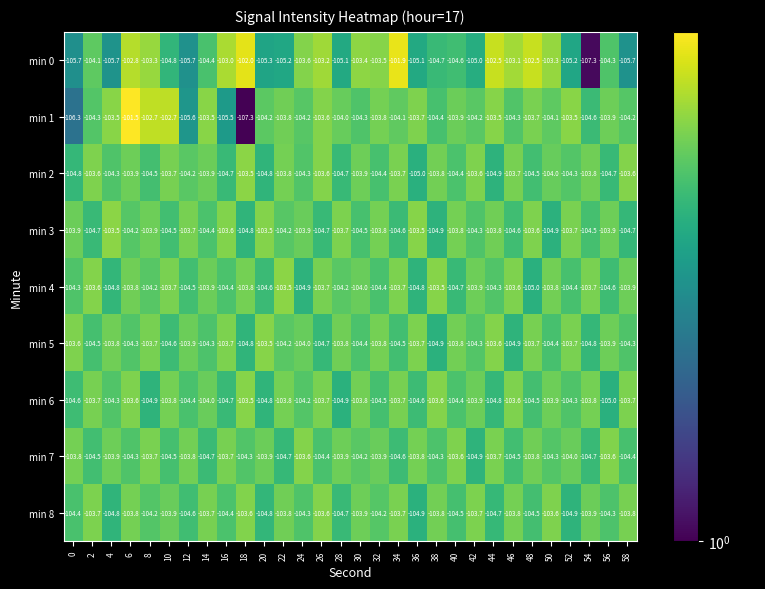

At 50, list the series in order from largest to smallest.

min 0, min 8, min 4, min 6, min 2, min 1, min 7, min 5, min 3